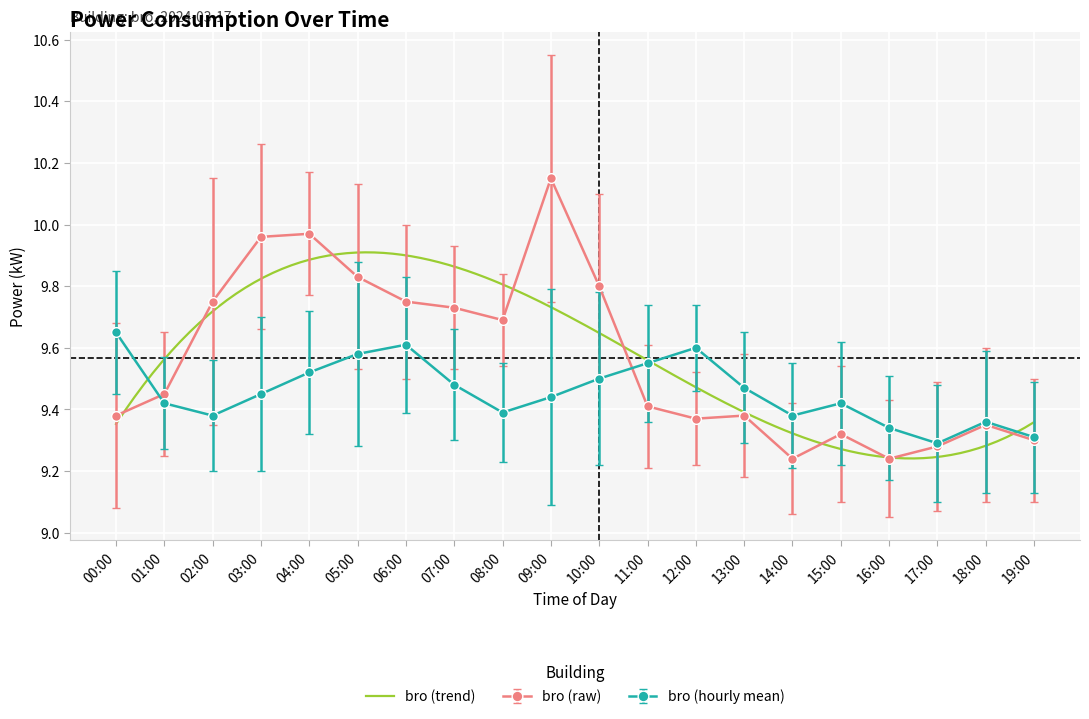

Which label corresponds to the largest value in the chart?

09:00